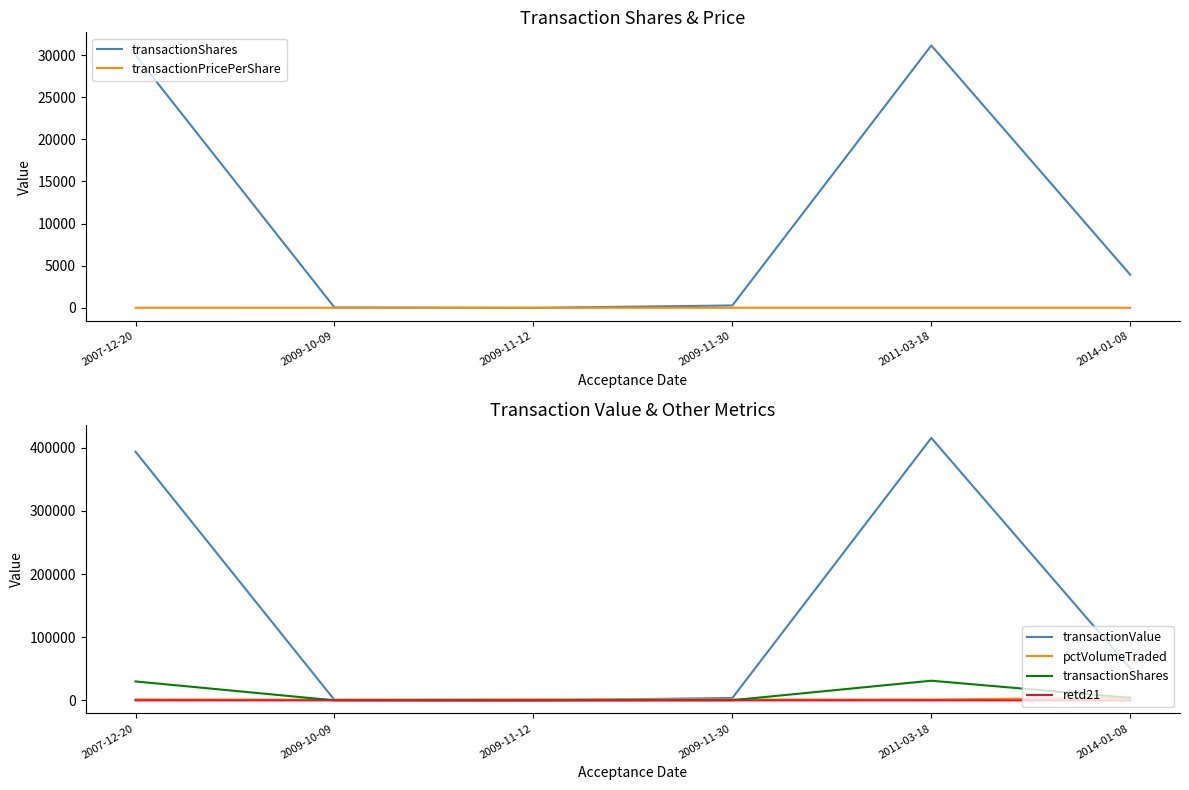

What are all the series names shown in the legend?

transactionShares, transactionPricePerShare, transactionValue, pctVolumeTraded, retd21